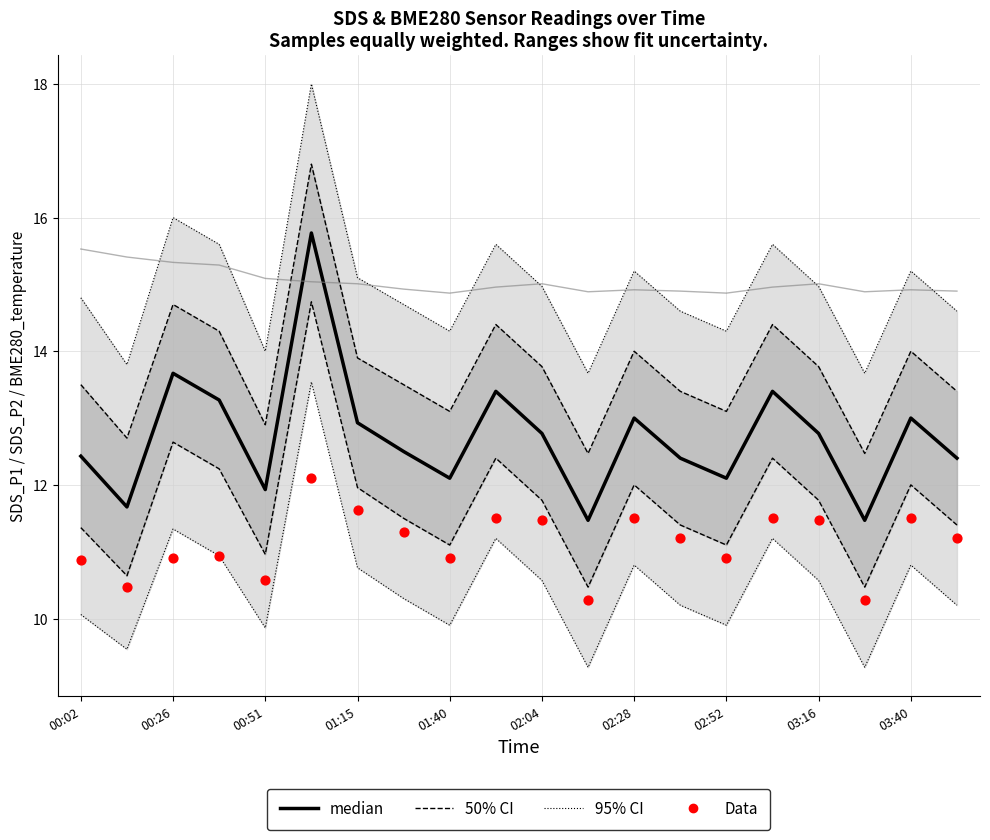

What is the total value across all series at 00:26?

39.9